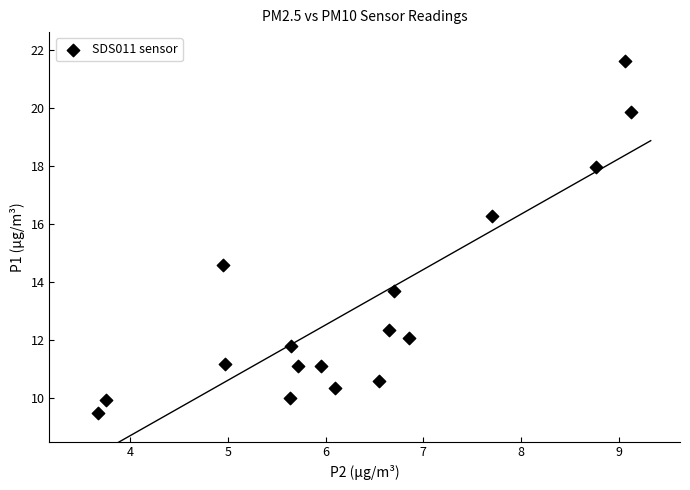

What is the range of X values (max minus min)?

5.5